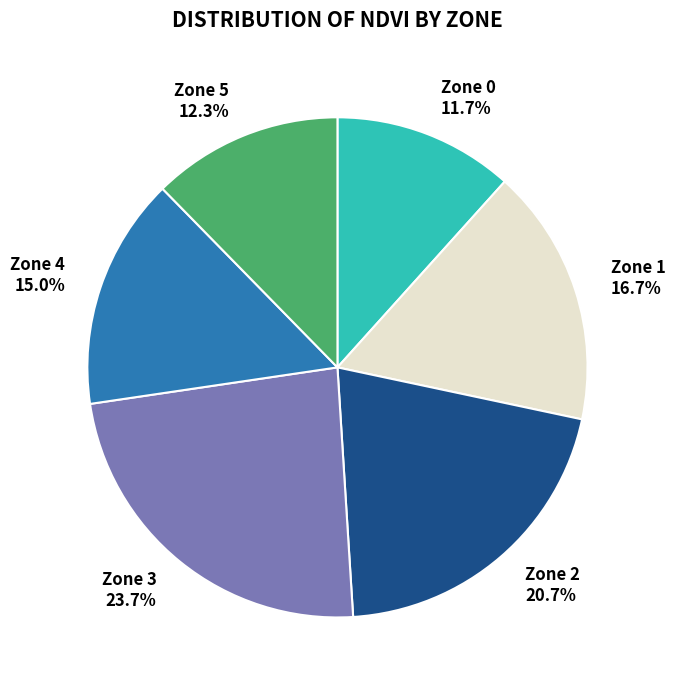

Is Zone 5 12.3% the majority of the pie?

No